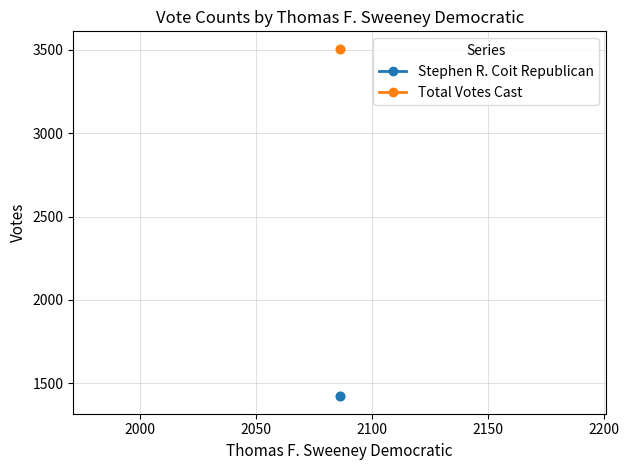

Reading left to right, list all the values displayed in this chart.

Stephen R. Coit Republican: 1421	1421
Total Votes Cast: 3507	3507